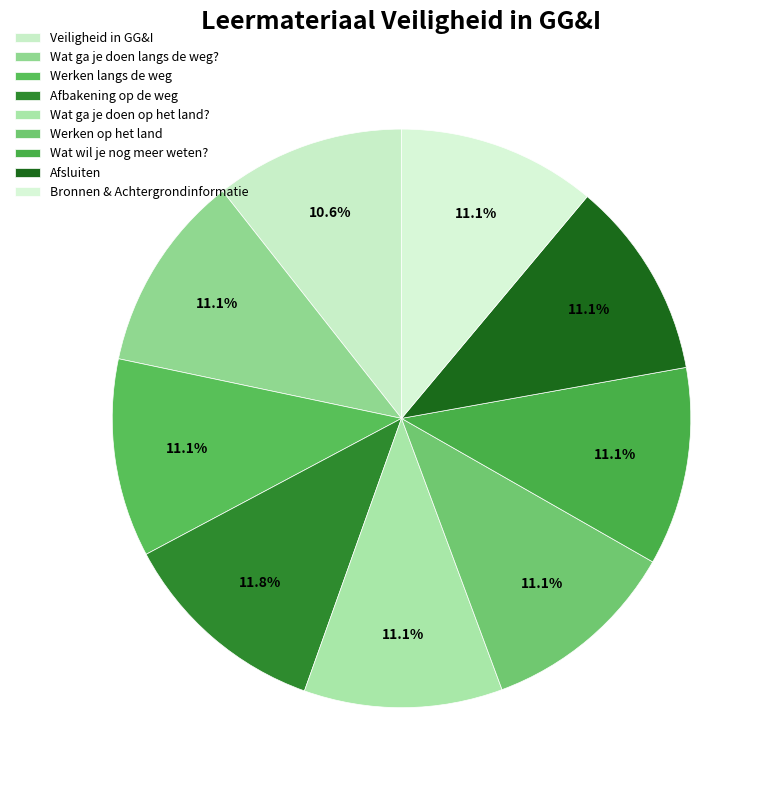

The Afbakening op de weg slice represents 12% of the pie. True or false?

True